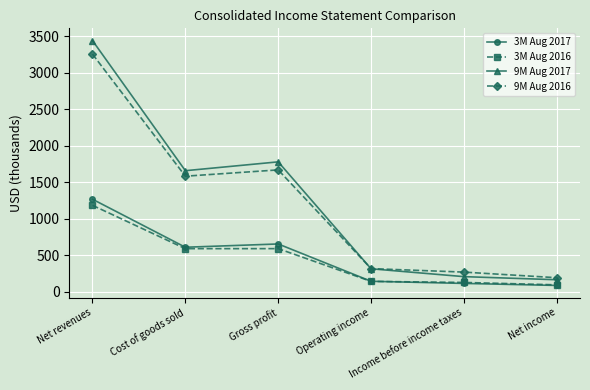

Is the value of 3M Aug 2016 at Net revenues greater than the value of 9M Aug 2017 at Operating income?

Yes